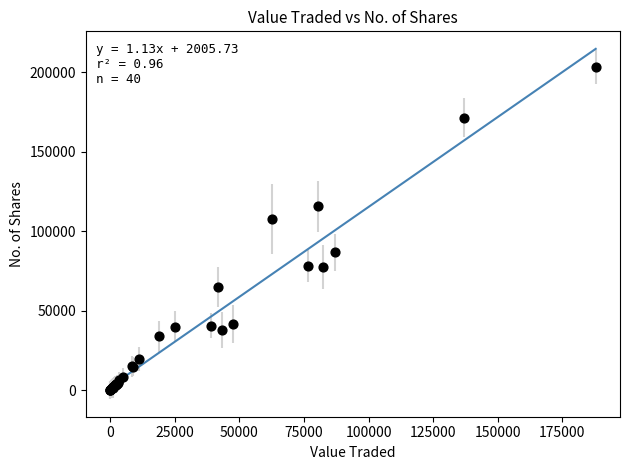

What Y value in the scatter plot is closest to 101521?

107672